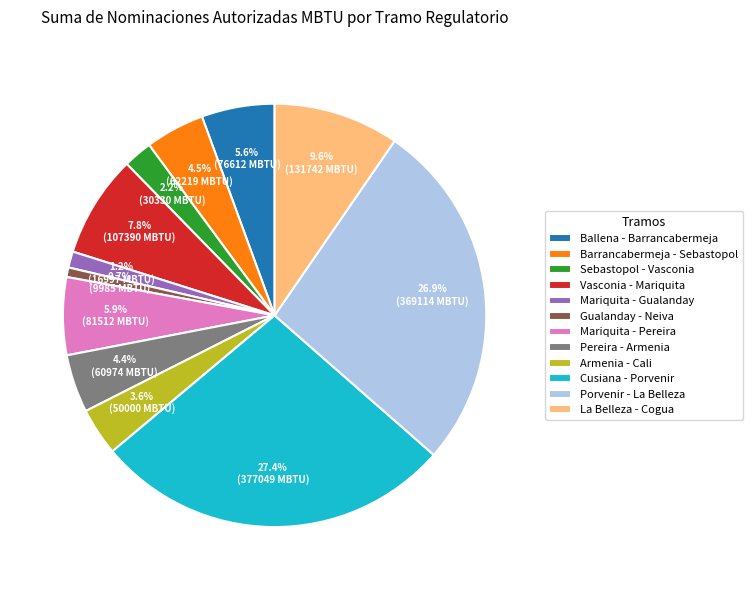

Approximately how many times larger is the value at Mariquita - Gualanday compared to Pereira - Armenia?

0.3